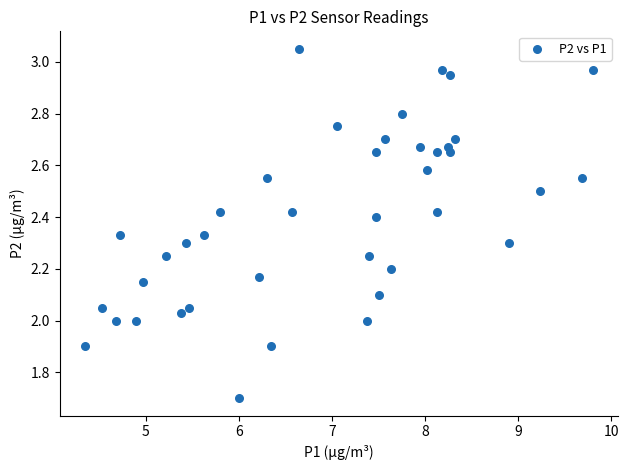

What is the range of X values (max minus min)?

5.5